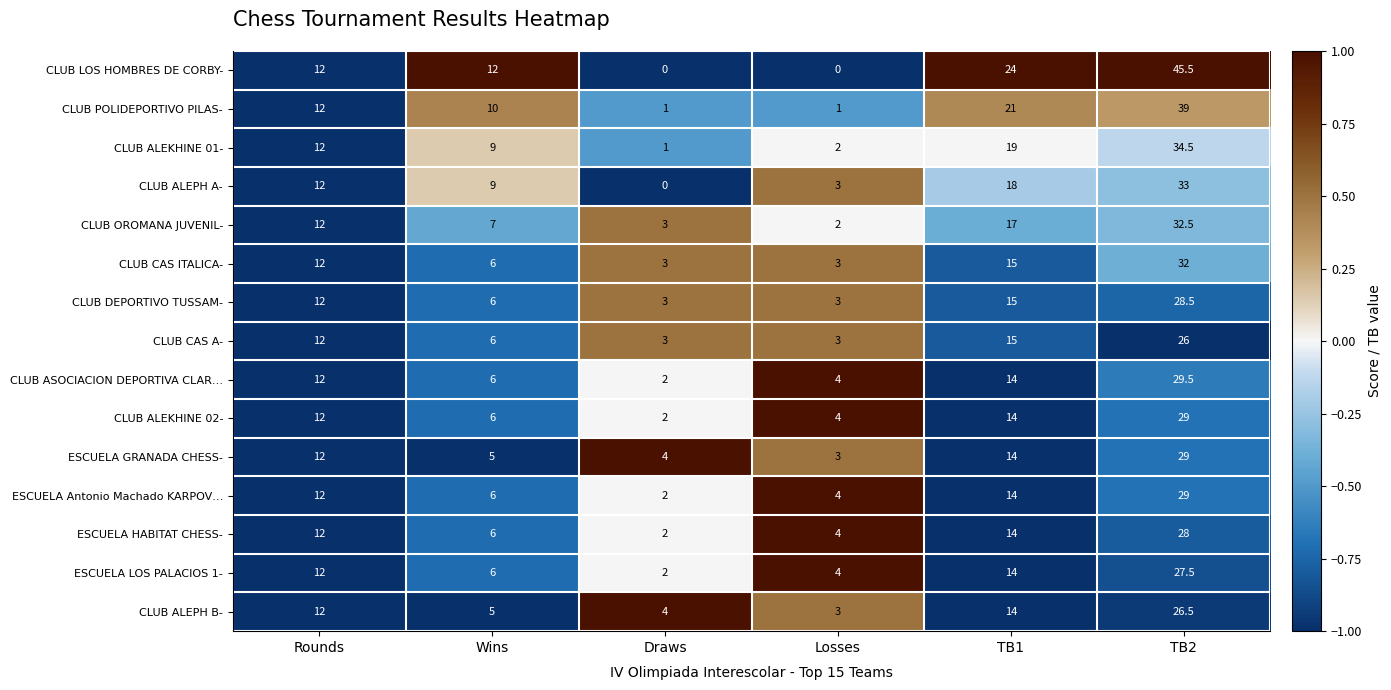

At which label does CLUB ALEPH A- reach its minimum?

Draws